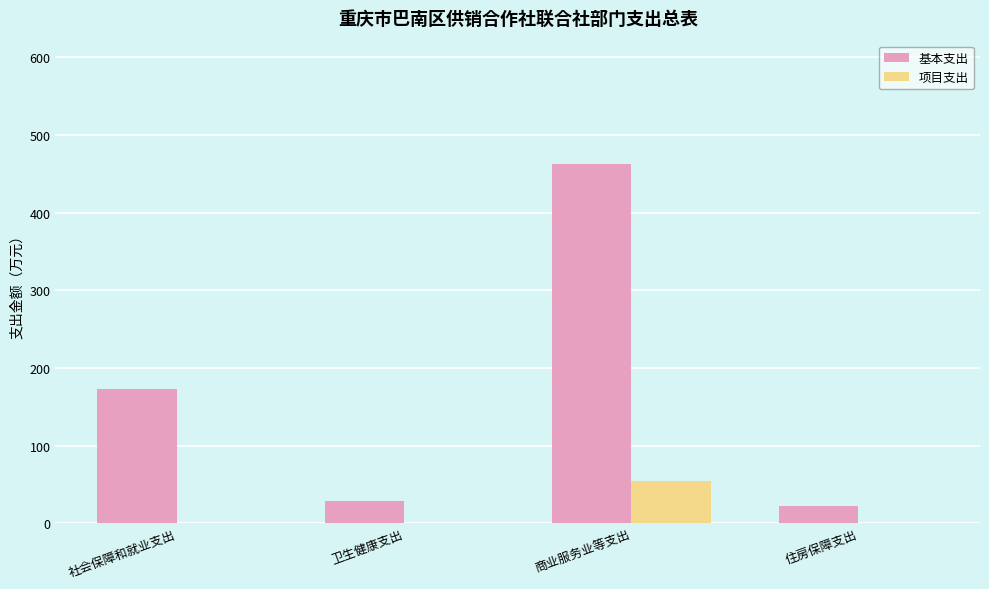

Does the chart contain stacked bars?

No